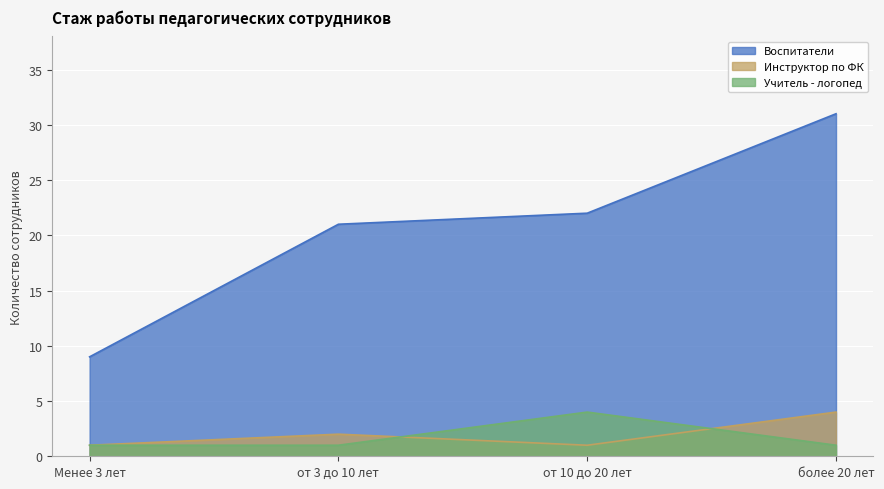

What is the spread (max minus min) of values at более 20 лет?

30